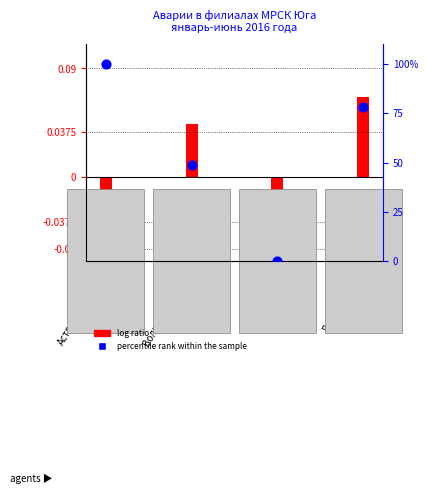

Approximately how many times larger is the value at Ростовэнерго compared to Астраханьэнерго?

0.8